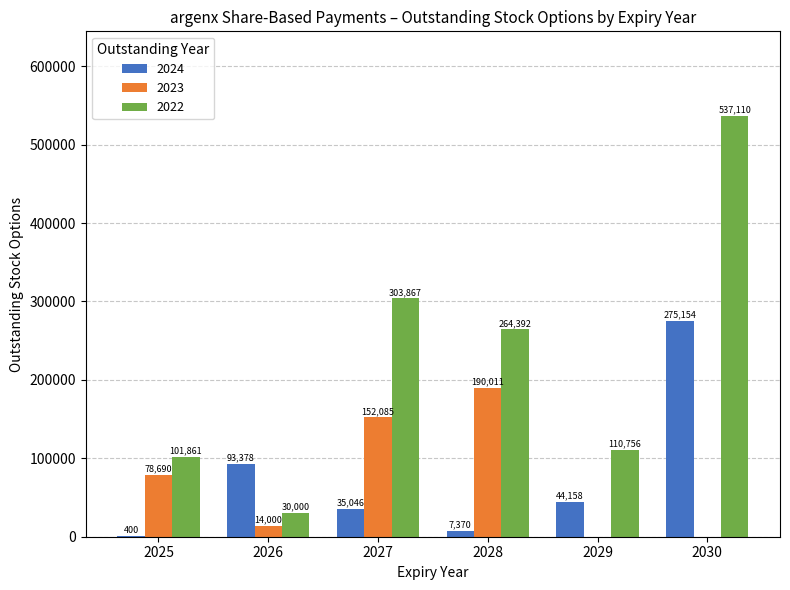

Which series has the largest total across all categories?

2022